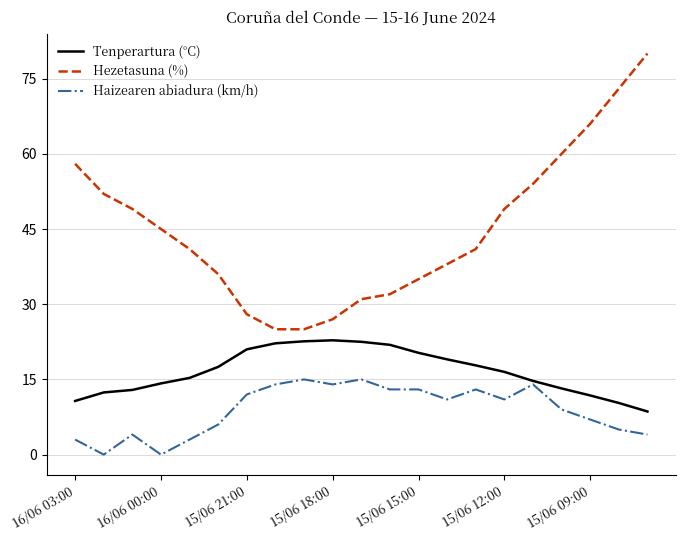

True or false: Hezetasuna (%) and Tenperartura (°C) cross at least once.

False